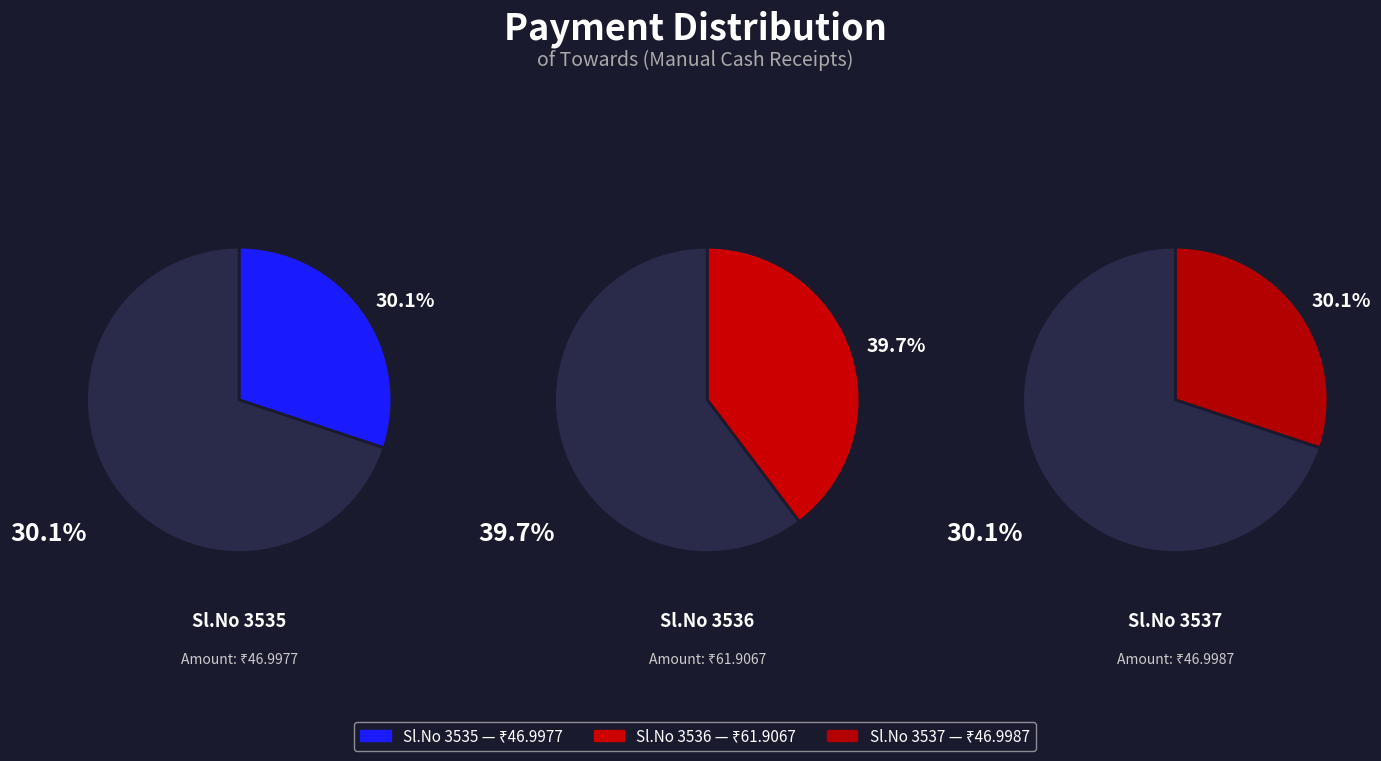

Approximately how many times larger is the value at Sl.No 3536 compared to Sl.No 3537?

1.3